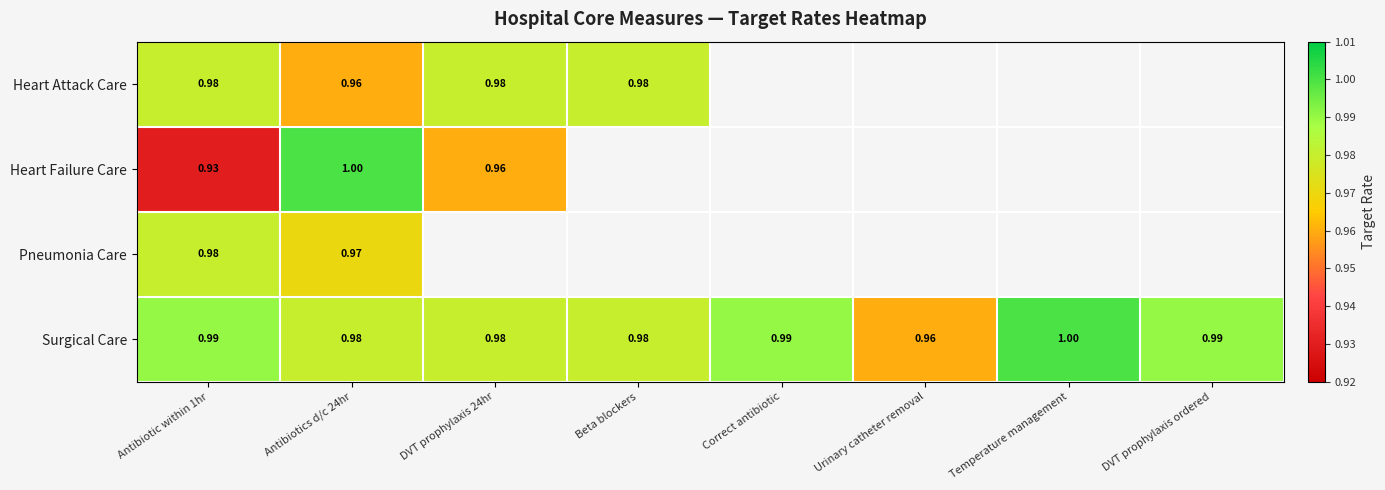

What is the spread (max minus min) of values at Antibiotic within 1hr?

0.1